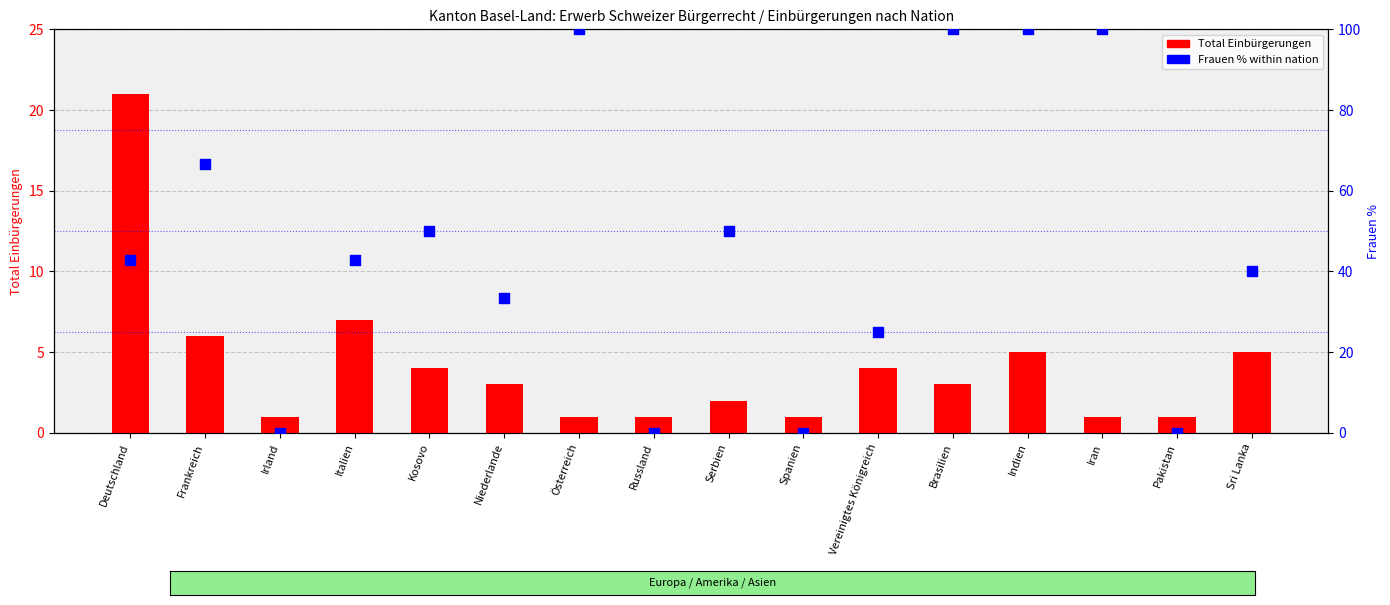

Which series contains the lowest Y value?

Frauen %